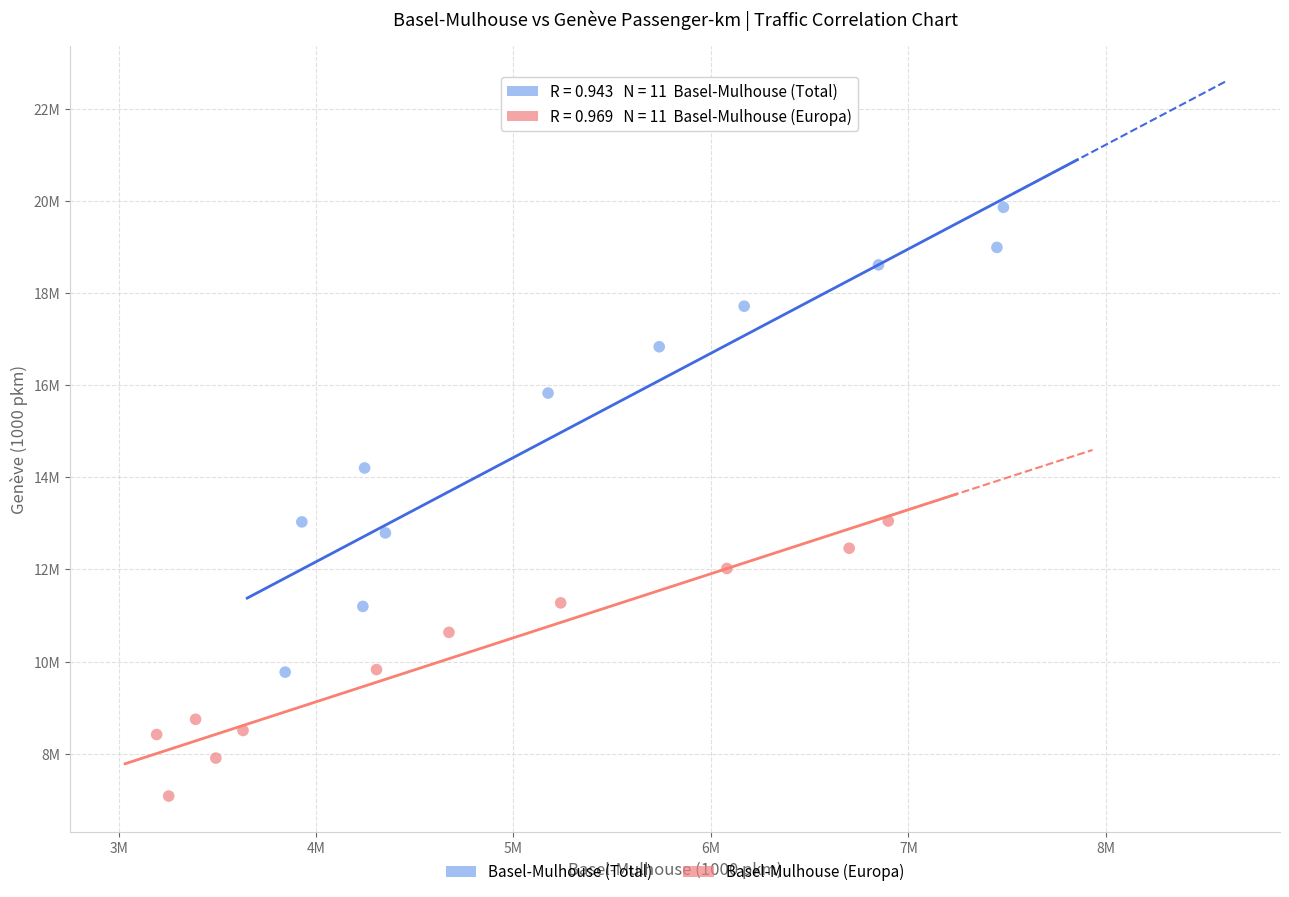

Which series reaches the minimum Y coordinate?

Basel-Mulhouse (Europa)